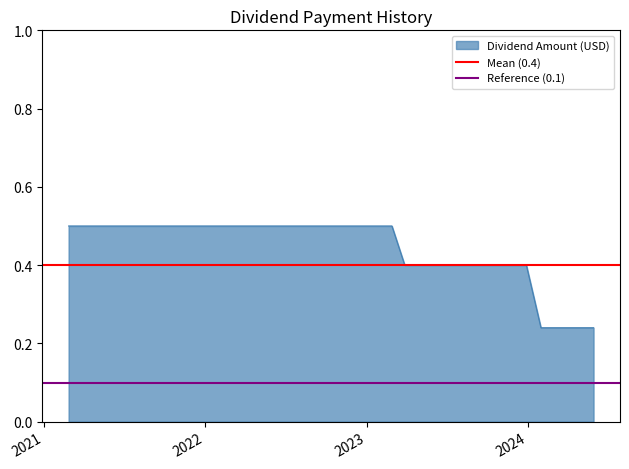

What is the highest value of the Dividend Amount (USD) series?

0.5